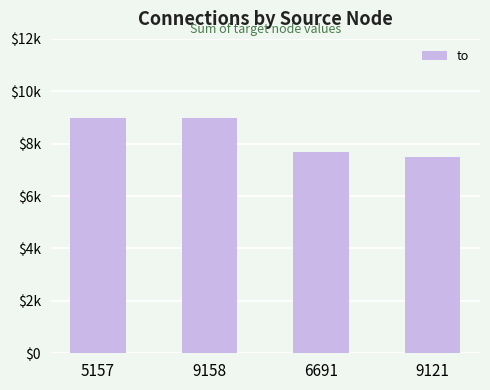

What is the value of the 1st bar from the left?

8977